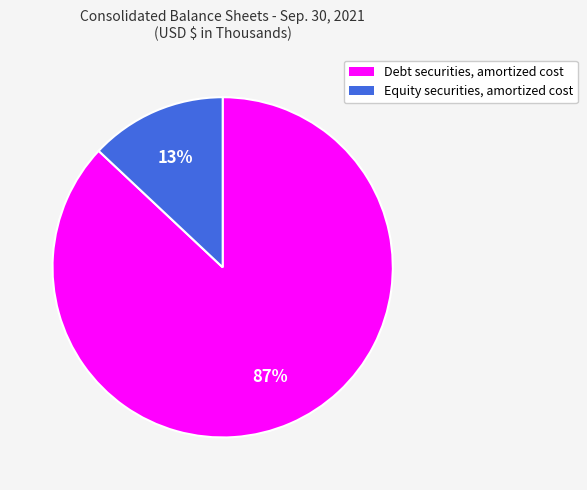

Does Equity securities, amortized cost account for over 50% of the chart?

No